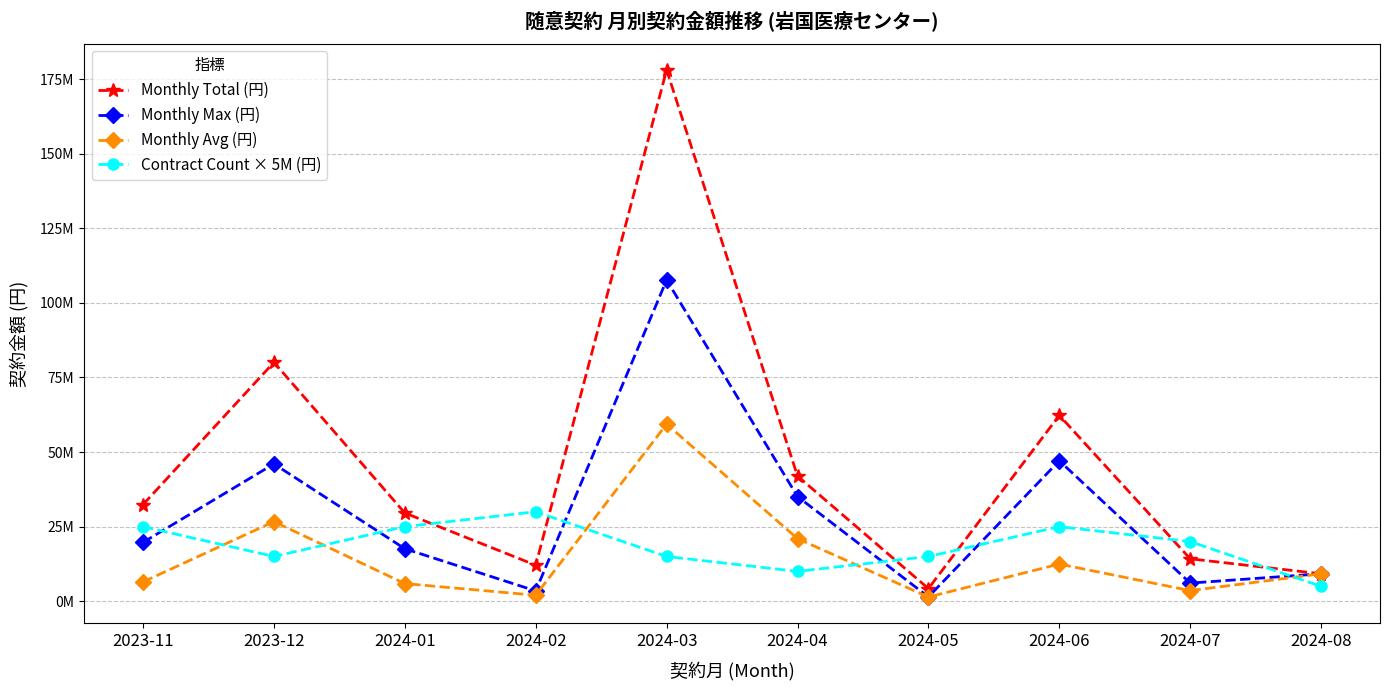

Reading left to right, what are all the values shown in this chart?

Monthly Total (円): 2023-11=32393776	2023-12=80095840	2024-01=29581687	2024-02=12071811	2024-03=178098003	2024-04=41954000	2024-05=4246000	2024-06=62303120	2024-07=14225786	2024-08=9197760
Monthly Max (円): 2023-11=19734000	2023-12=46035000	2024-01=17600000	2024-02=3465000	2024-03=107668094	2024-04=35090000	2024-05=1452000	2024-06=47077800	2024-07=6080855	2024-08=9197760
Monthly Avg (円): 2023-11=6478755	2023-12=26698613	2024-01=5916337	2024-02=2011968	2024-03=59366001	2024-04=20977000	2024-05=1415333	2024-06=12460624	2024-07=3556446	2024-08=9197760
Contract Count × 5M (円): 2023-11=25000000	2023-12=15000000	2024-01=25000000	2024-02=30000000	2024-03=15000000	2024-04=10000000	2024-05=15000000	2024-06=25000000	2024-07=20000000	2024-08=5000000